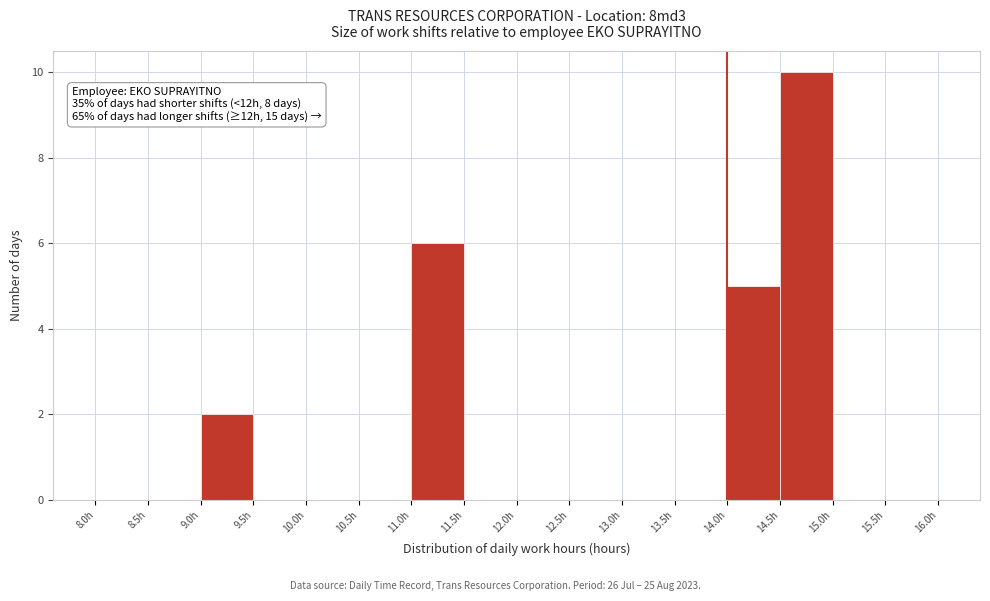

Which range on the x-axis has the tallest bar?

14.5 to 15.0